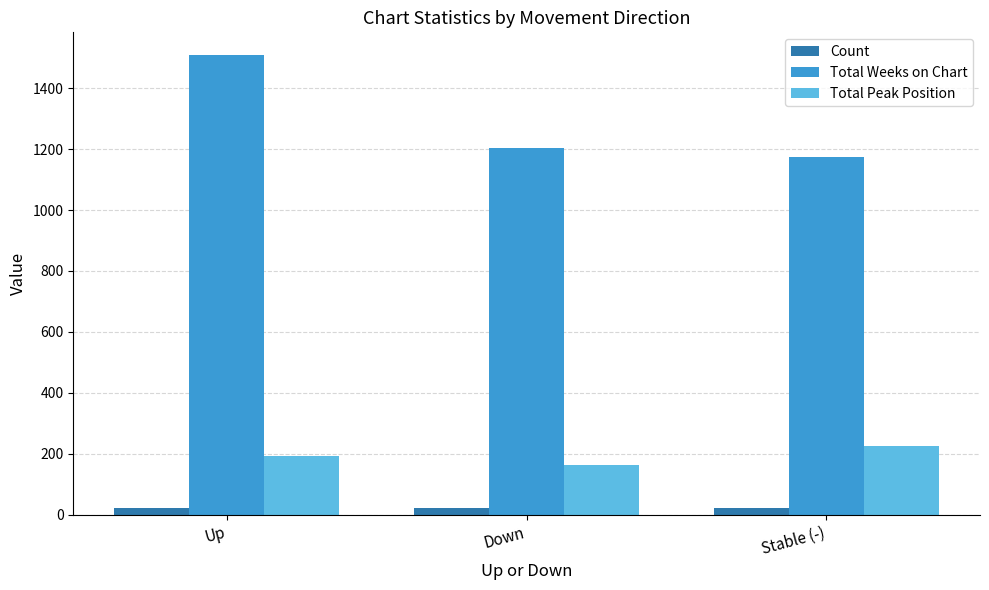

Which label corresponds to the largest value in the chart?

Up